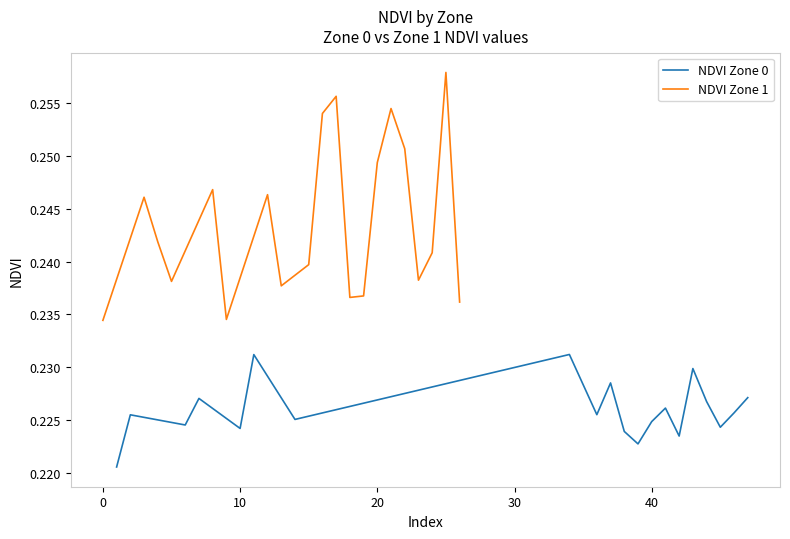

What are all the series names shown in the legend?

NDVI Zone 0, NDVI Zone 1